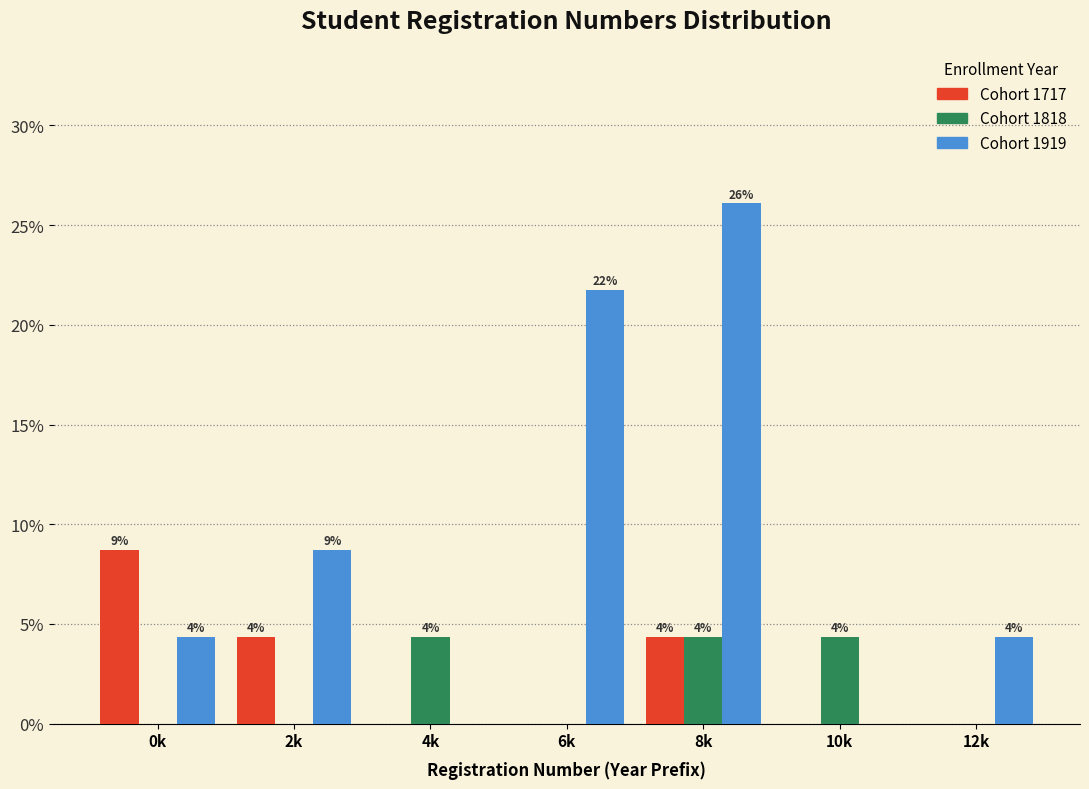

What are all the series names shown in the legend?

Cohort 1717, Cohort 1818, Cohort 1919